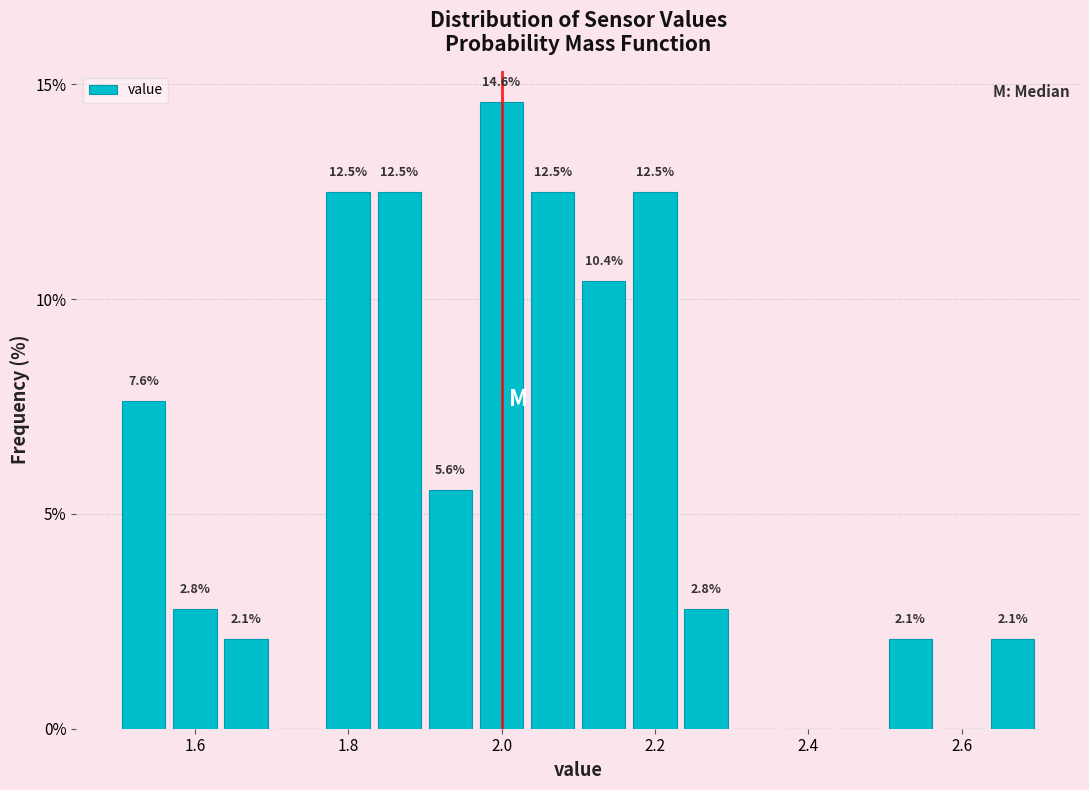

Read against the x-axis, roughly where is the centre of the tallest bar?

2.00